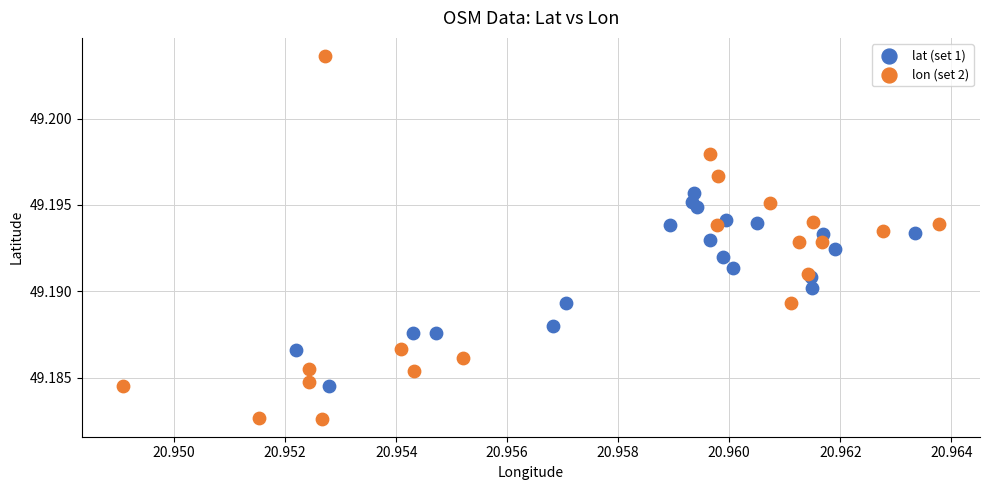

Which series has the largest Y range (max minus min)?

lon (set 2)